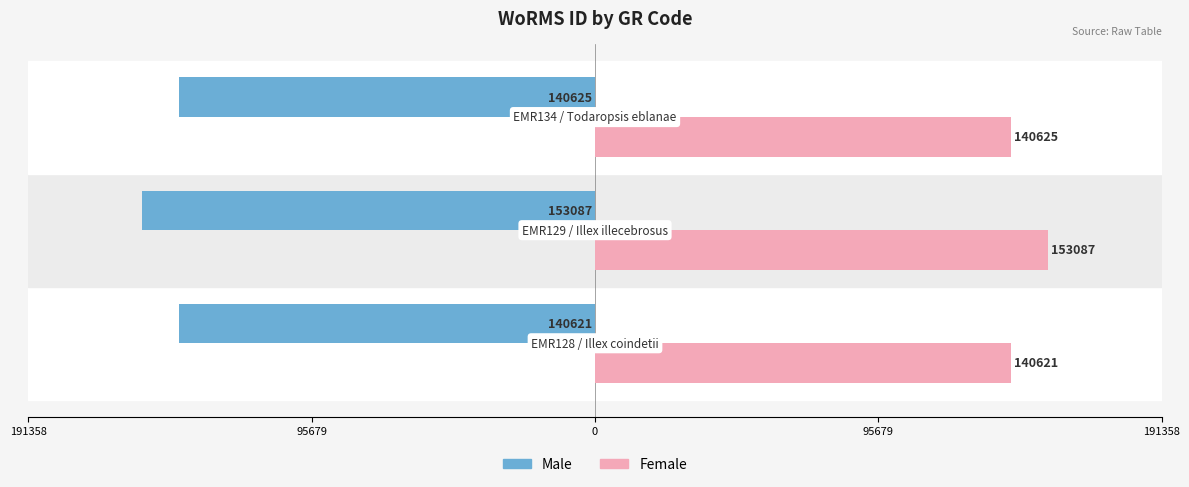

What are all the series names shown in the legend?

Male, Female